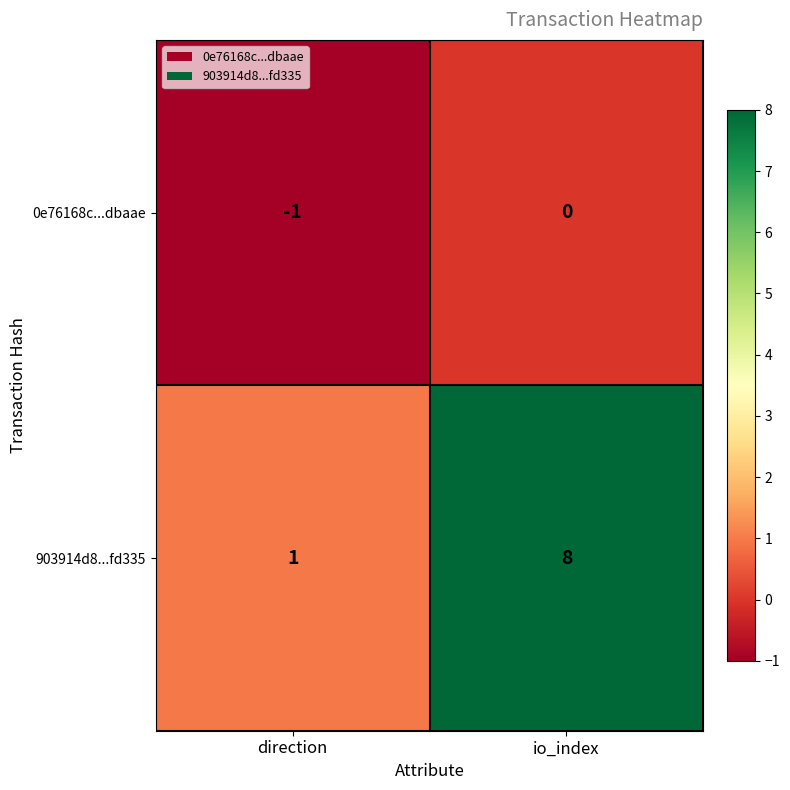

Reading left to right, list all the values displayed in this chart.

0e76168c...dbaae: direction=-1	io_index=0
903914d8...fd335: direction=1	io_index=8